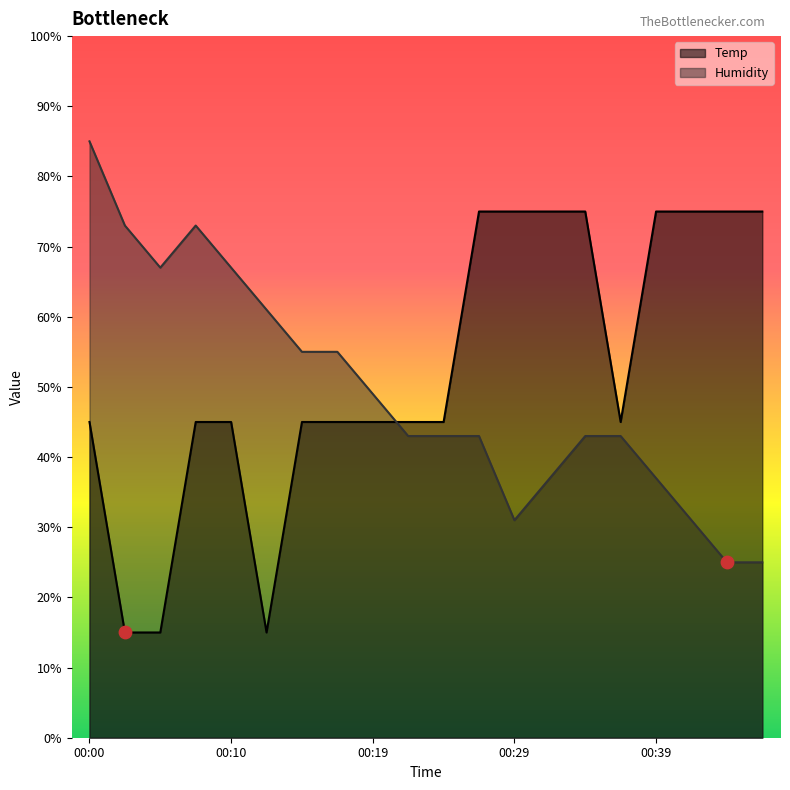

Which series has the largest total across all categories?

Temp